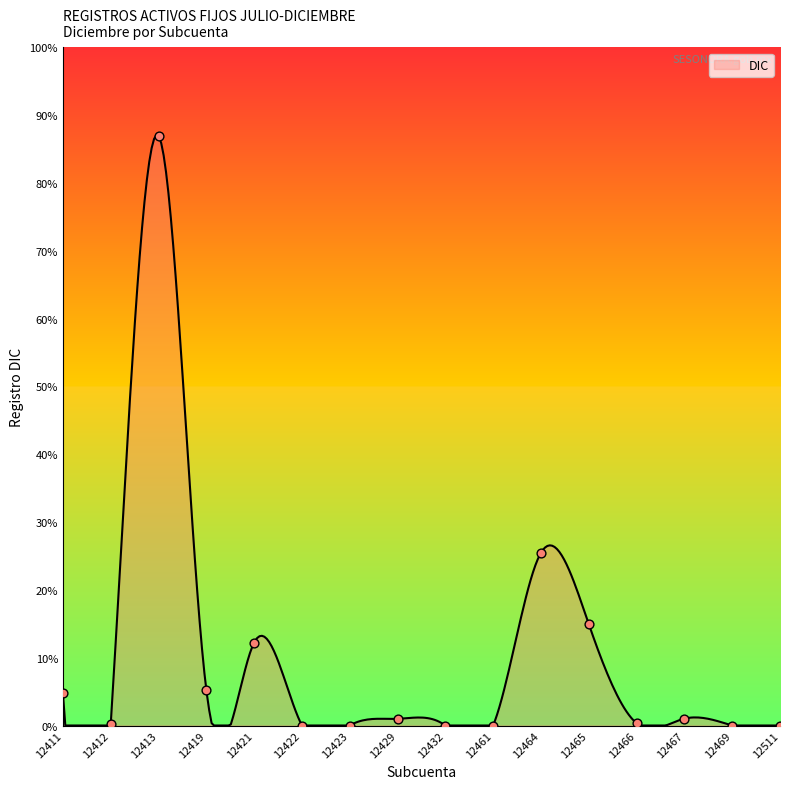

Between 12464 and 12511, which is larger?

12464